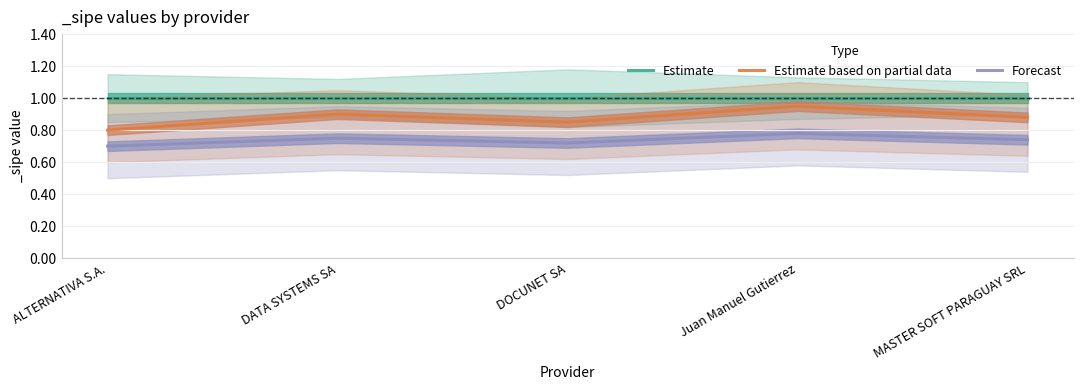

Where is Forecast nearest to the value 0?

ALTERNATIVA S.A.